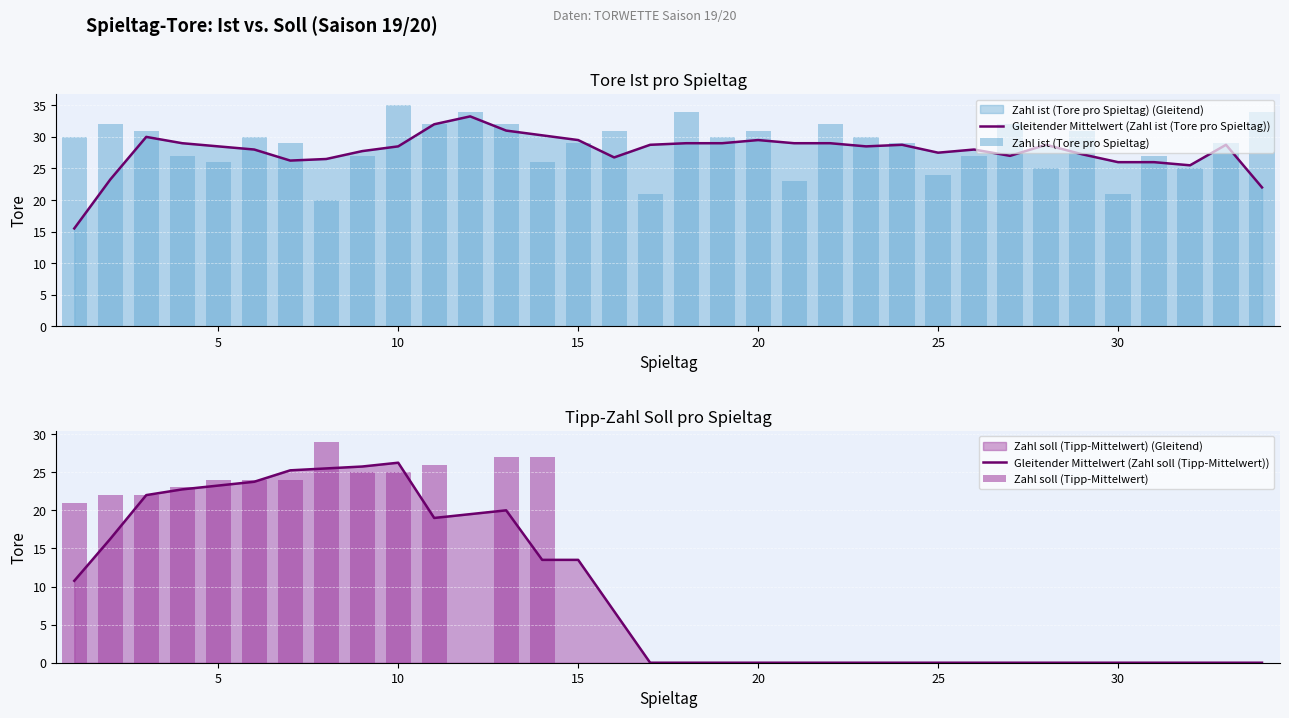

What is the lowest value of the Gleitender Mittelwert (Zahl ist (Tore pro Spieltag)) series?

15.5